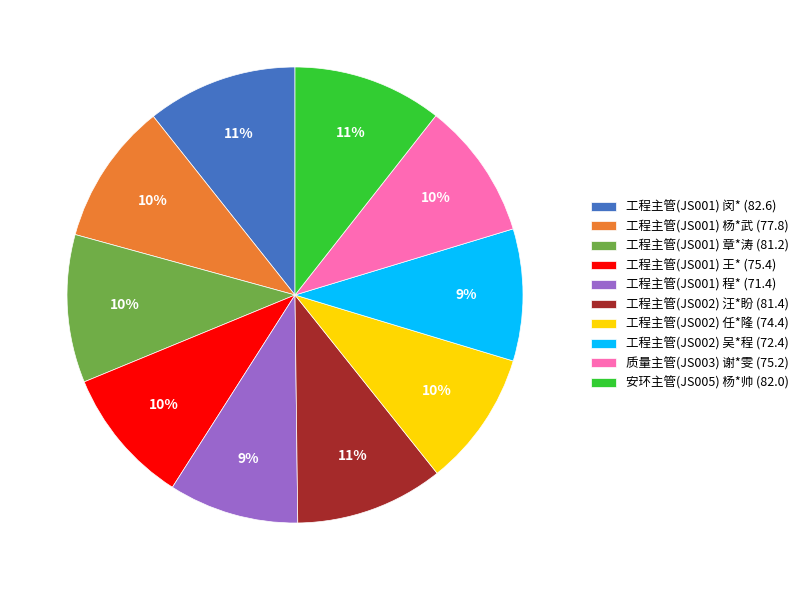

To the nearest percent, what is the combined percentage of 工程主管(JS002) 任*隆 (74.4) and 工程主管(JS002) 吴*程 (72.4)?

19%